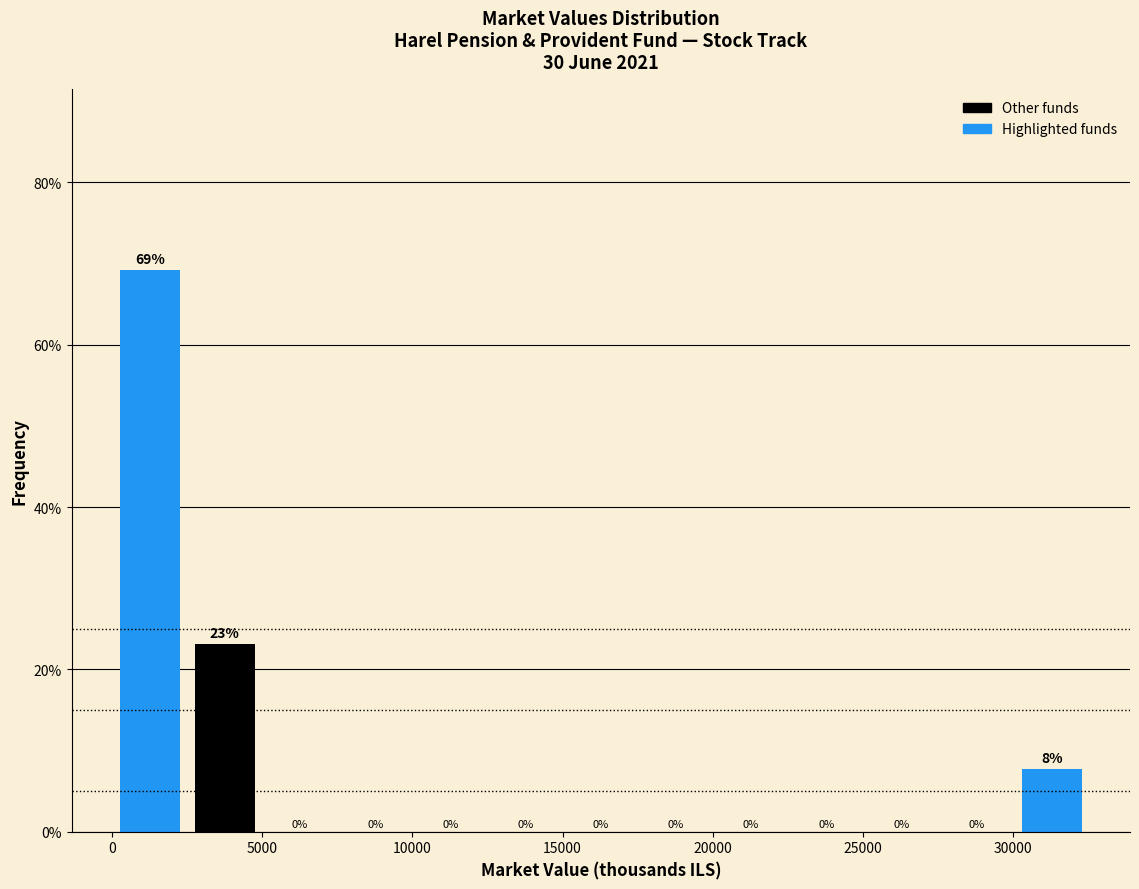

Which range on the x-axis has the tallest bar?

0 to 2500